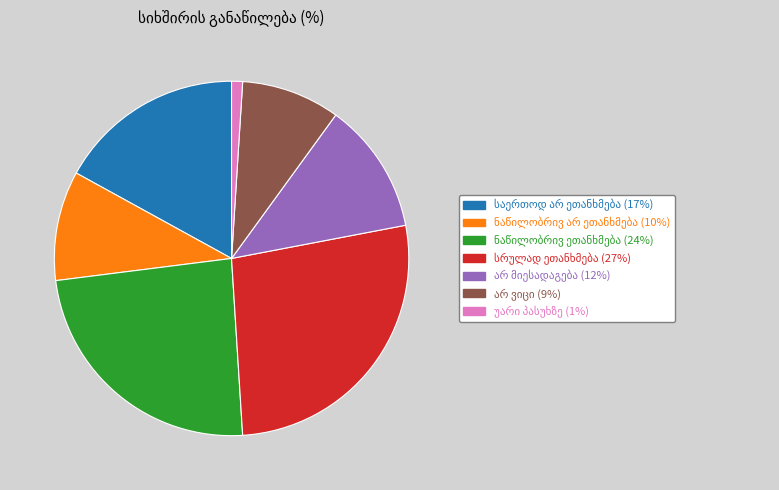

Is there any slice that represents more than half of the pie?

No